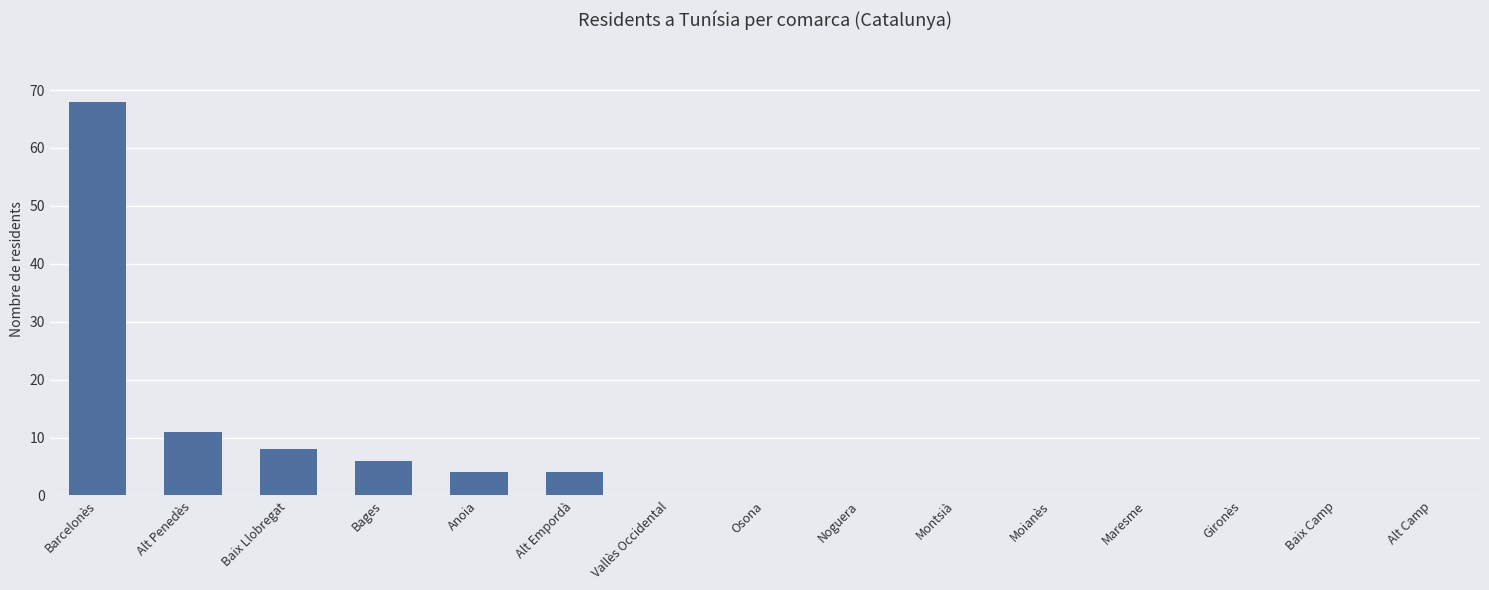

Are the bars horizontal?

No